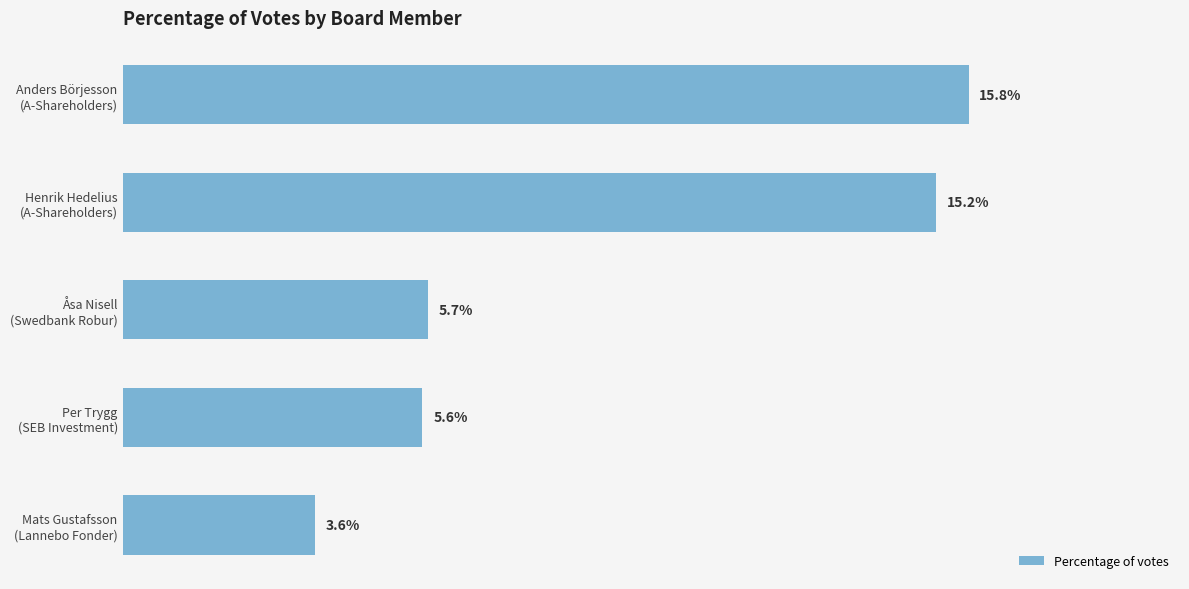

Does the chart contain any negative values?

No